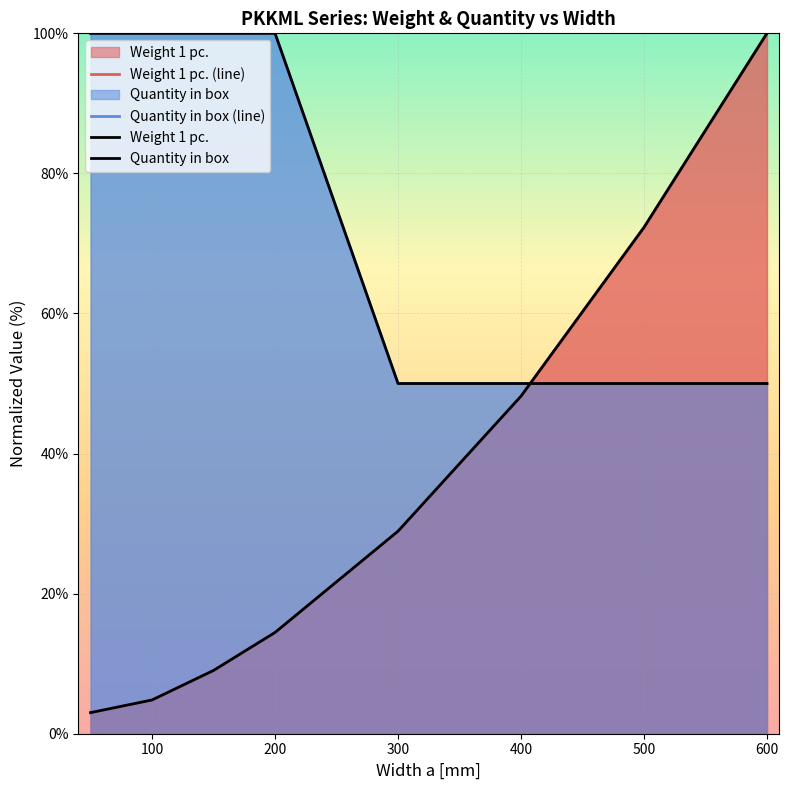

True or false: Quantity in box and Quantity in box (line) intersect in this chart.

False